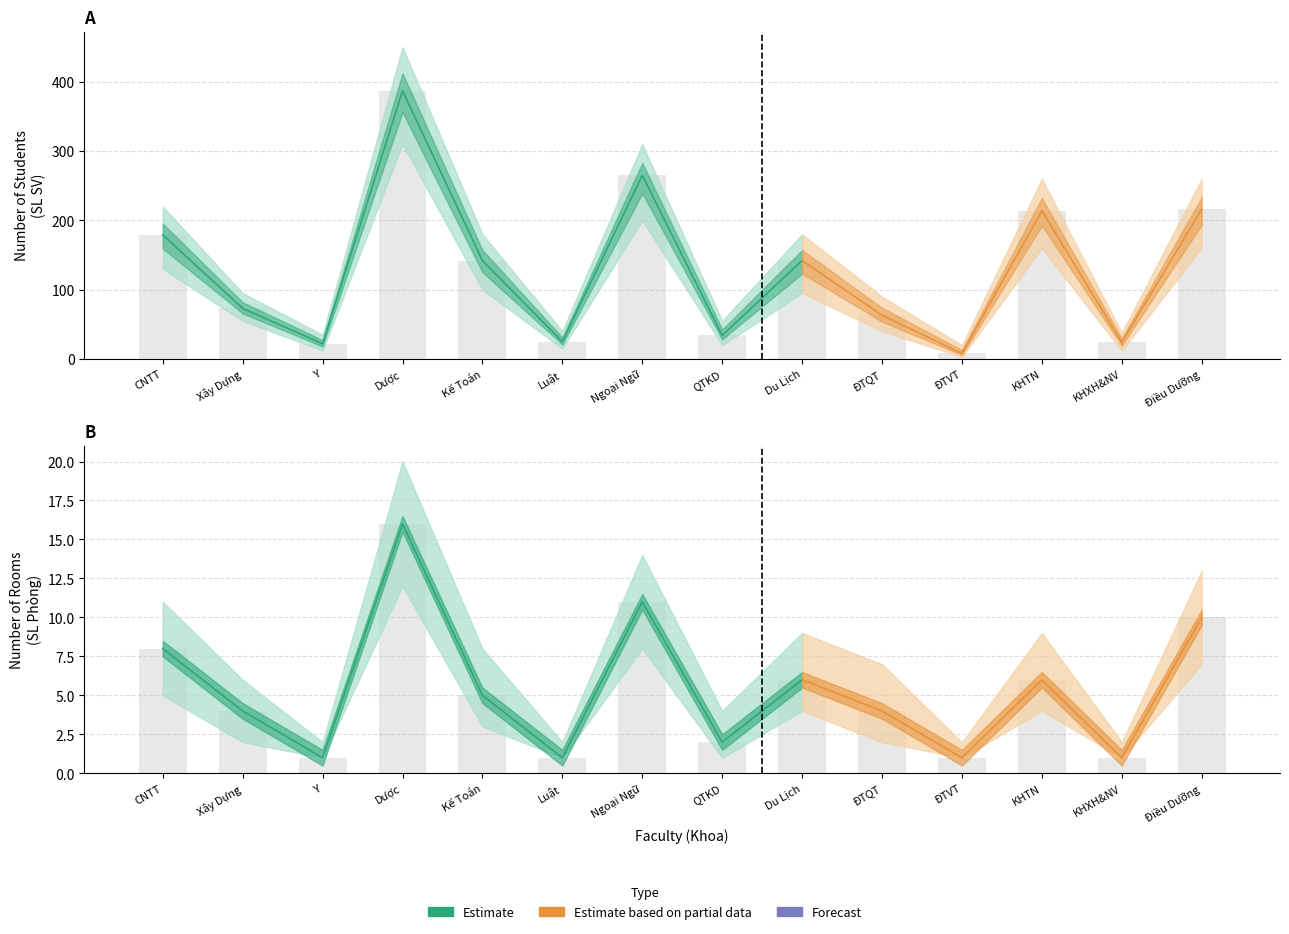

Rank the categories by SL SV Upper value from lowest to highest.

ĐTVT, Y, KHXH&NV, Luật, QTKD, ĐTQT, Xây Dựng, Kế Toán, Du Lịch, CNTT, KHTN, Điều Dưỡng, Ngoại Ngữ, Dược